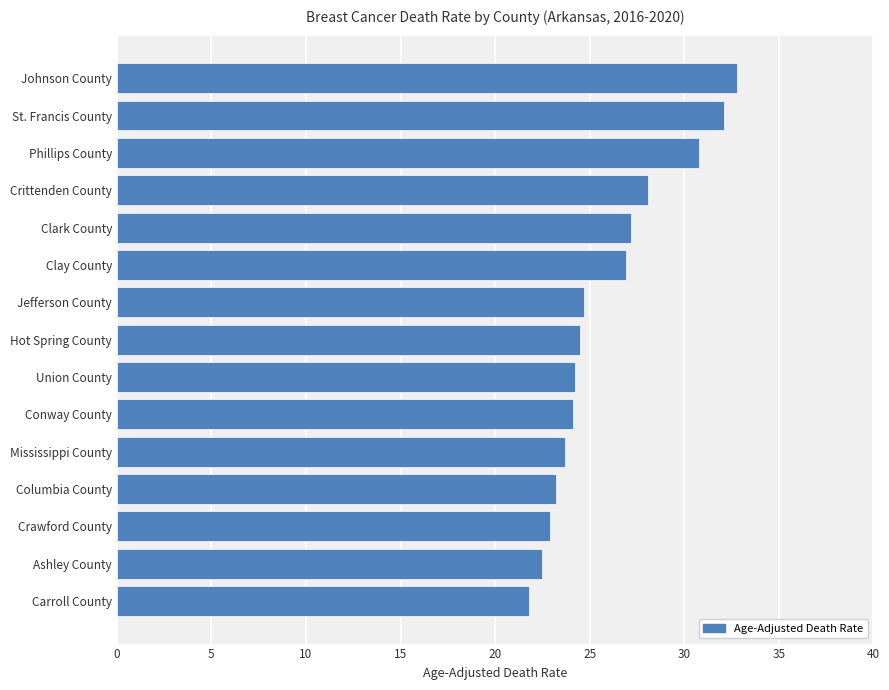

Is it true that the value at Phillips County is 21.3?

False